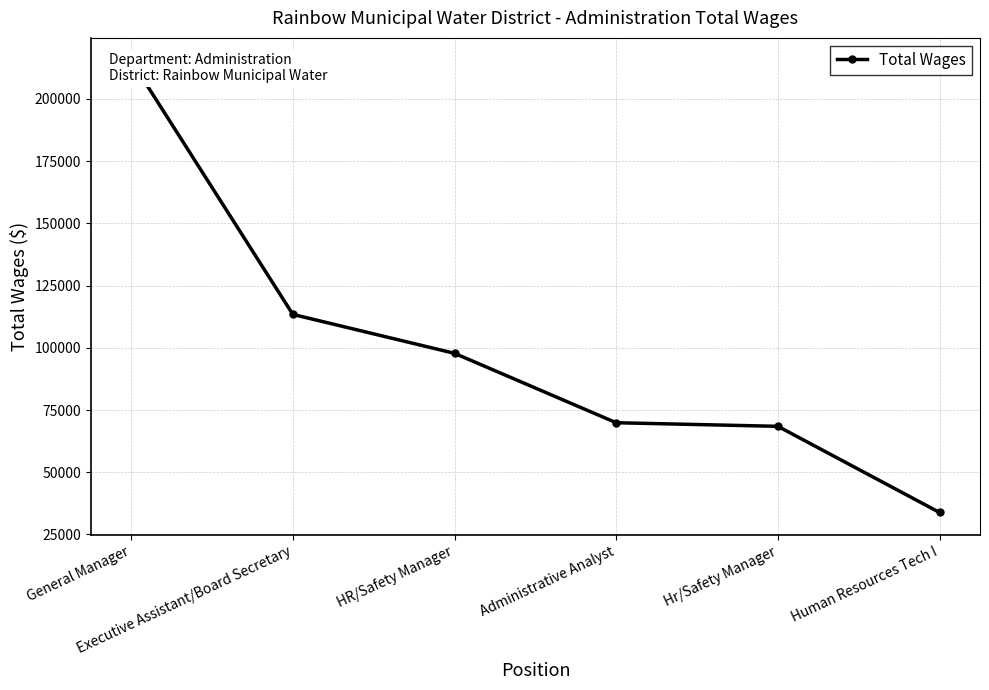

What is the label of the 5th point from the left?

Hr/Safety Manager